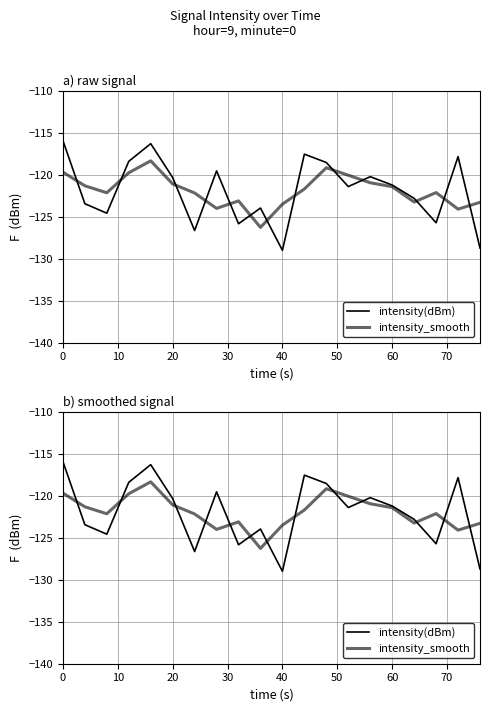

True or false: intensity(dBm) and intensity_smooth intersect in this chart.

True